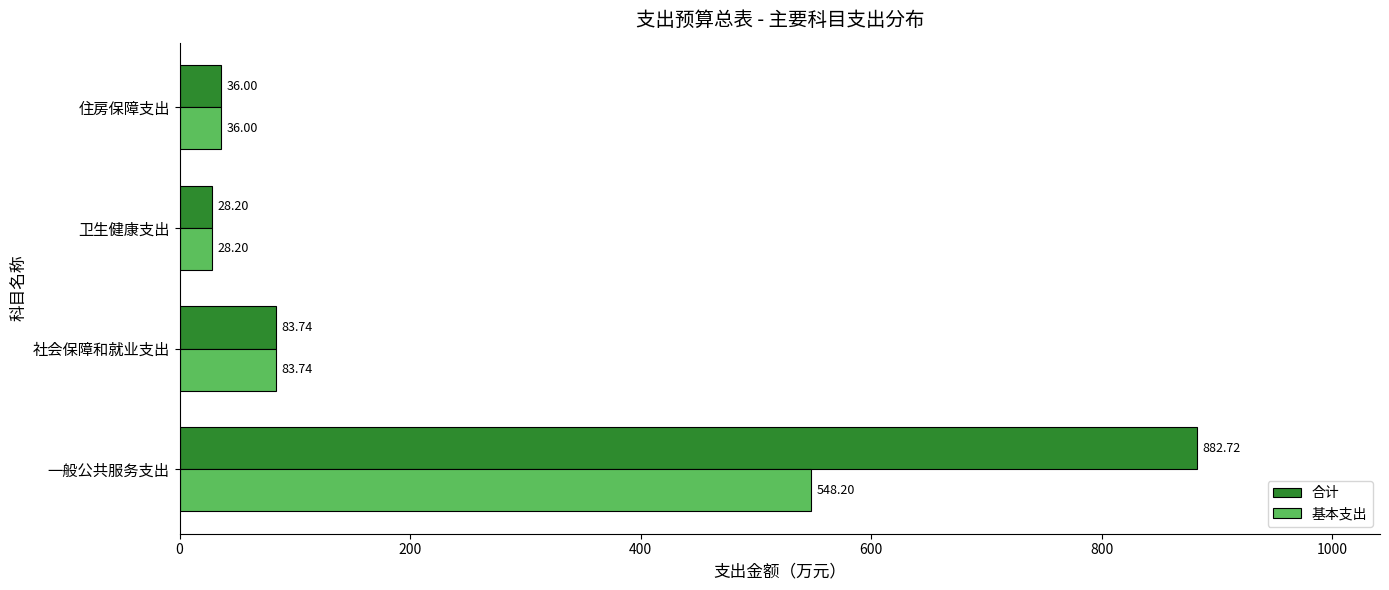

What is the average value of the 合计 series?

257.7